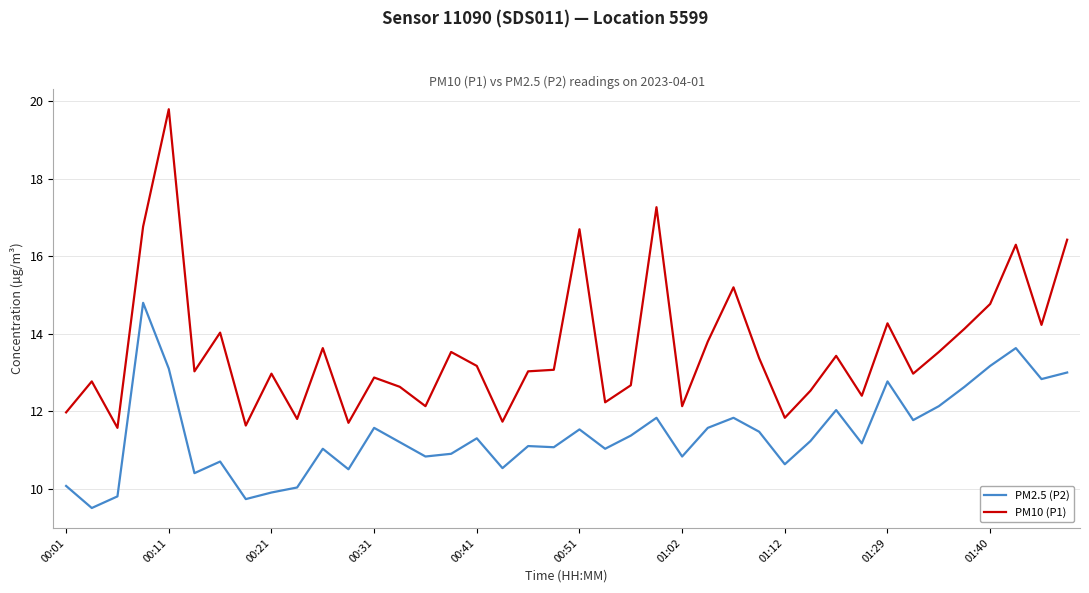

What are all the series names shown in the legend?

PM2.5 (P2), PM10 (P1)